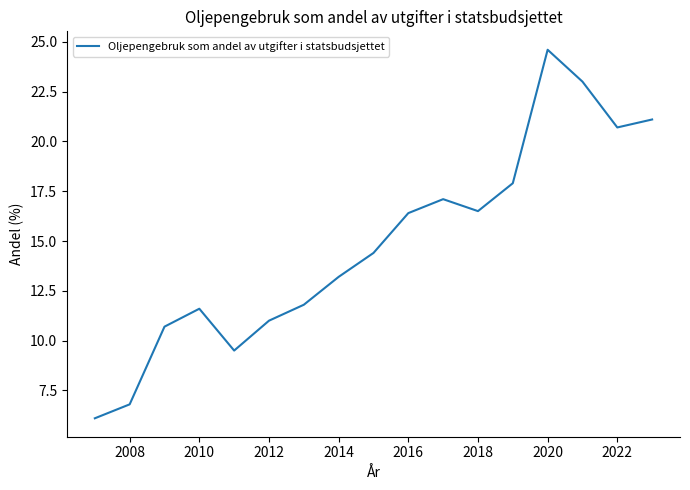

Reading left to right, list all the values displayed in this chart.

6.1	6.8	10.7	11.6	9.5	11.0	11.8	13.2	14.4	16.4	17.1	16.5	17.9	24.6	23.0	20.7	21.1